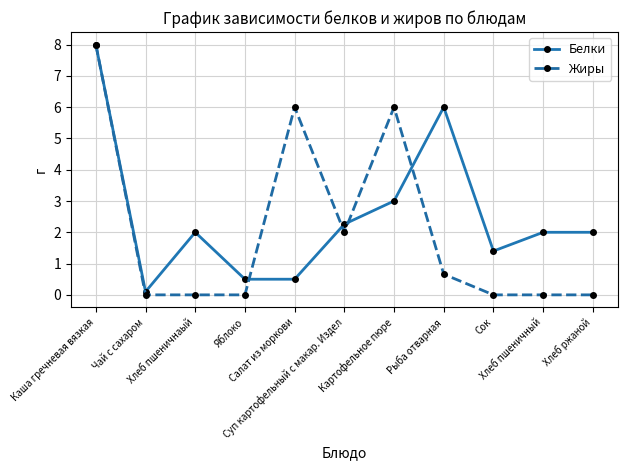

True or false: Белки has more than 0 points higher than both neighbors.

True